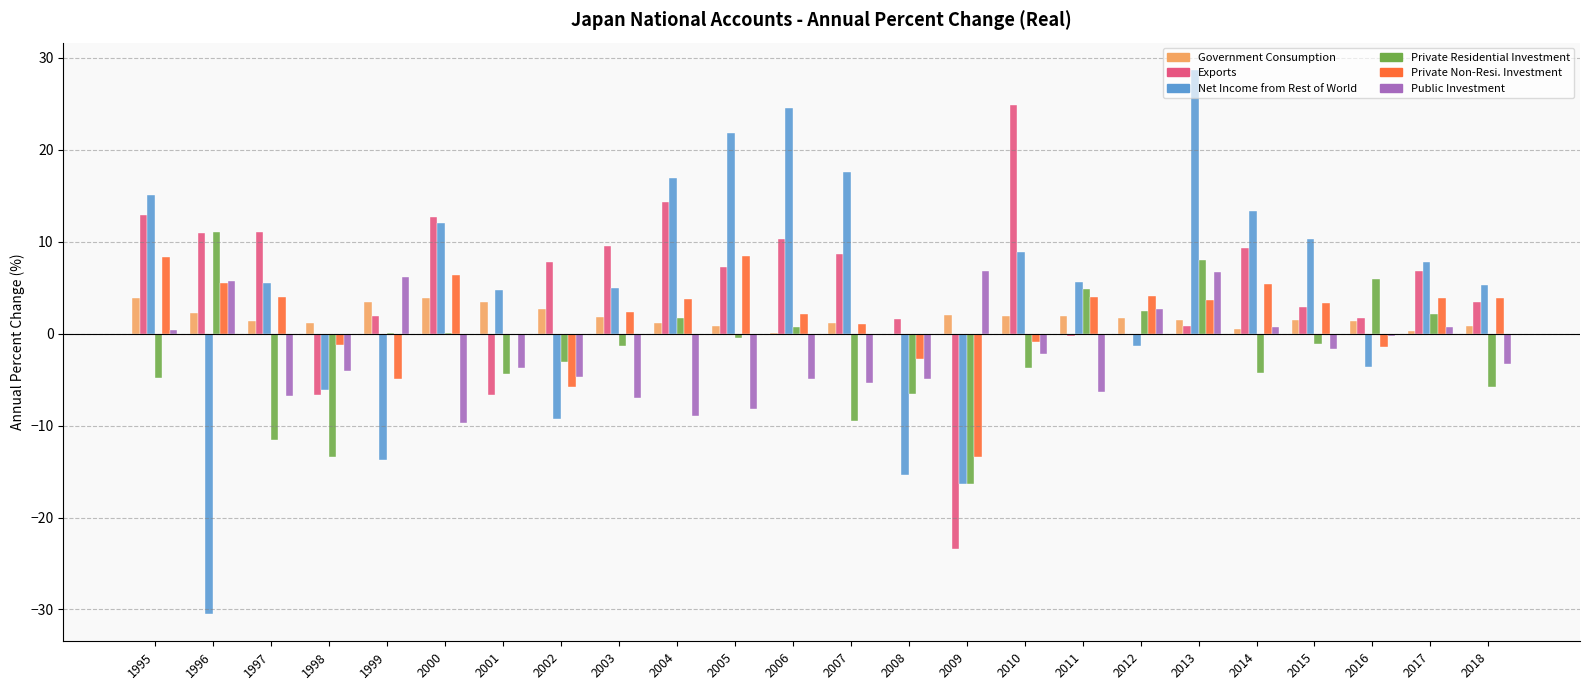

What is the greatest value displayed?

28.7